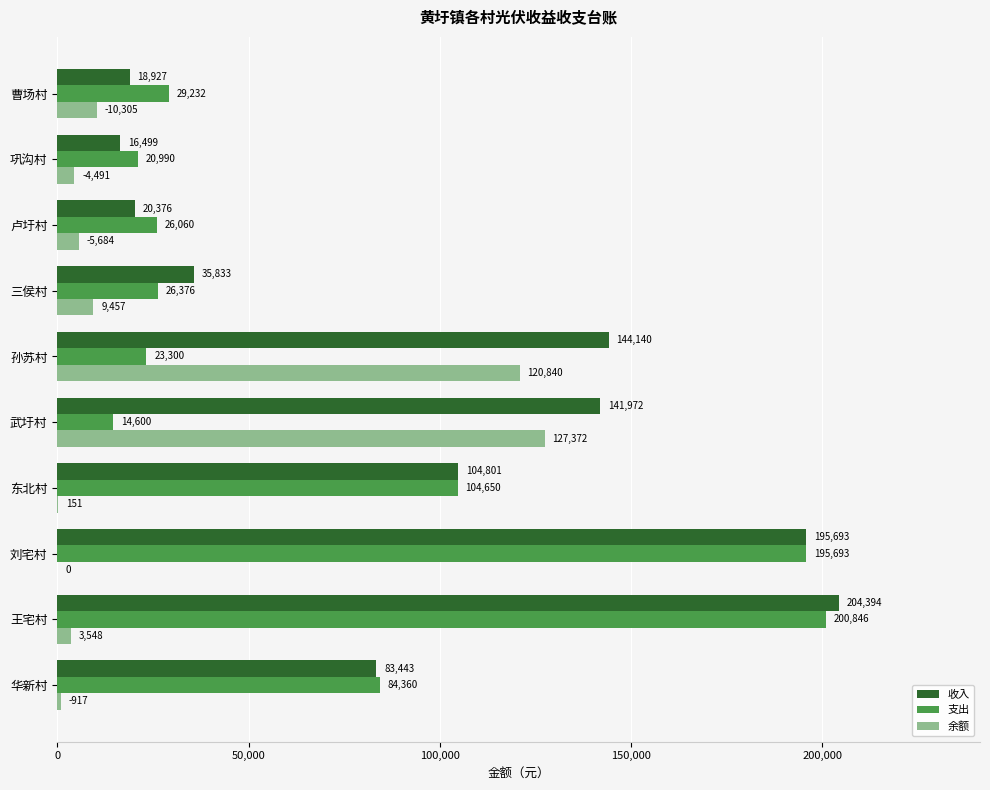

Which series has the largest total across all categories?

收入